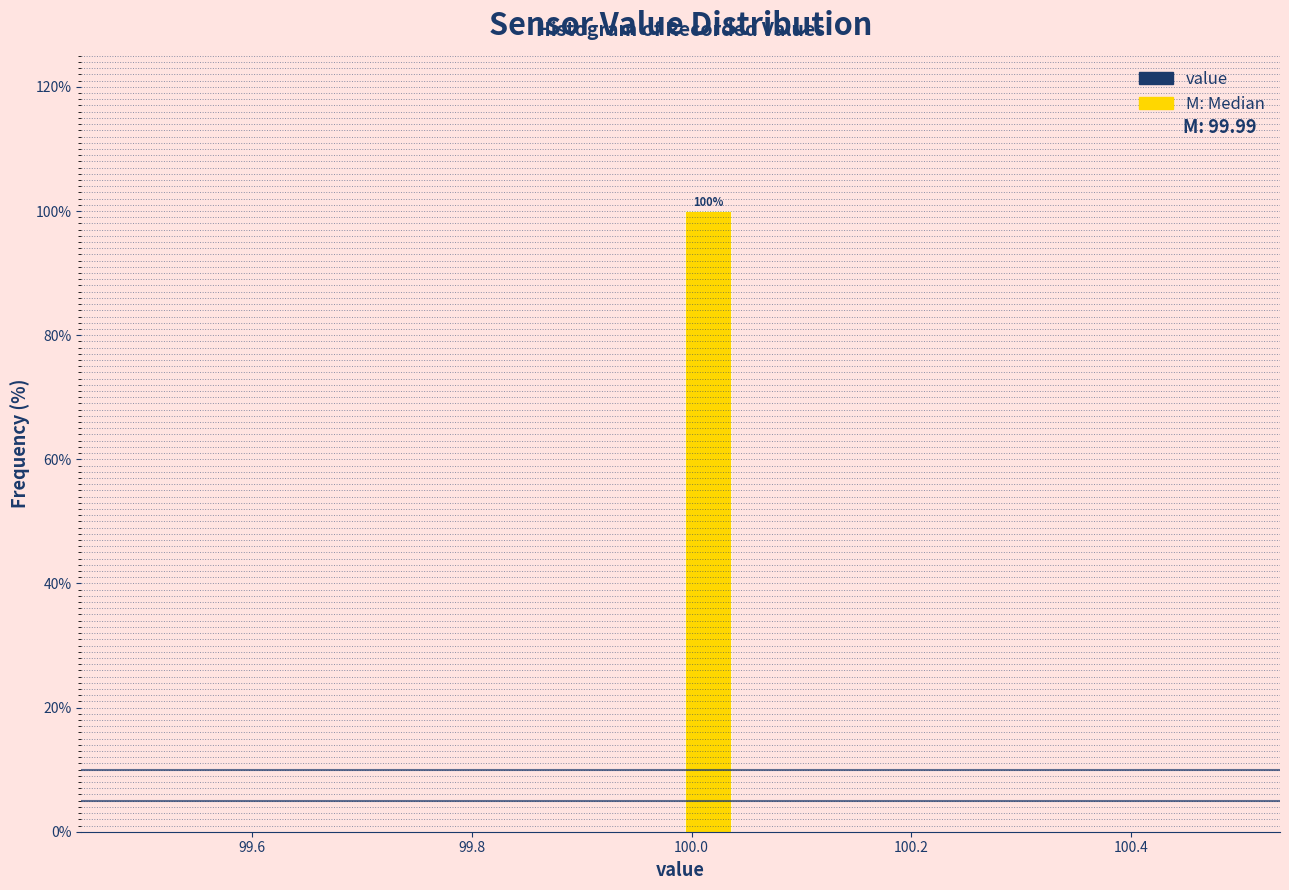

Read against the x-axis, roughly where is the centre of the tallest bar?

100.02